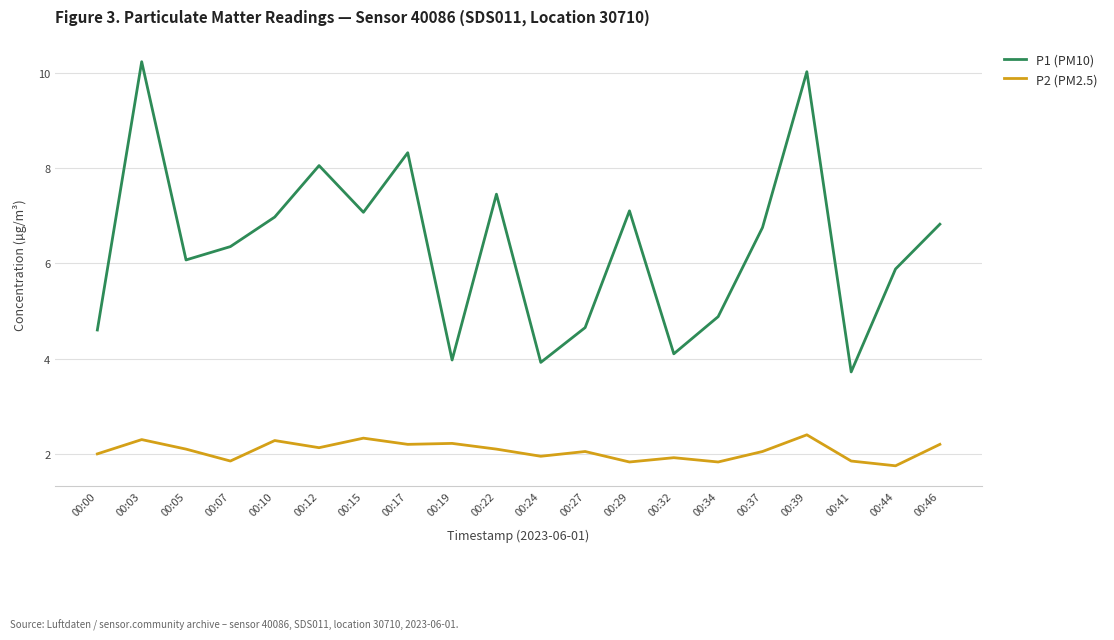

True or false: P1 (PM10) and P2 (PM2.5) cross at least once.

False